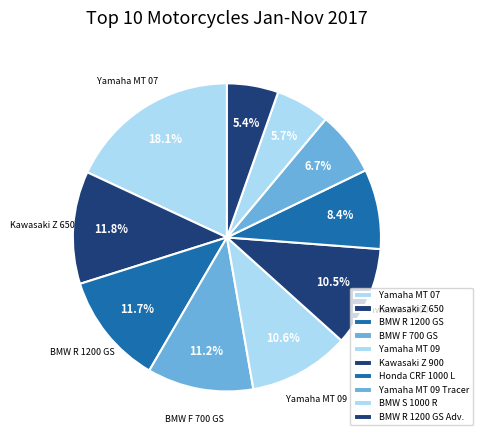

Count the number of slices in the pie.

10